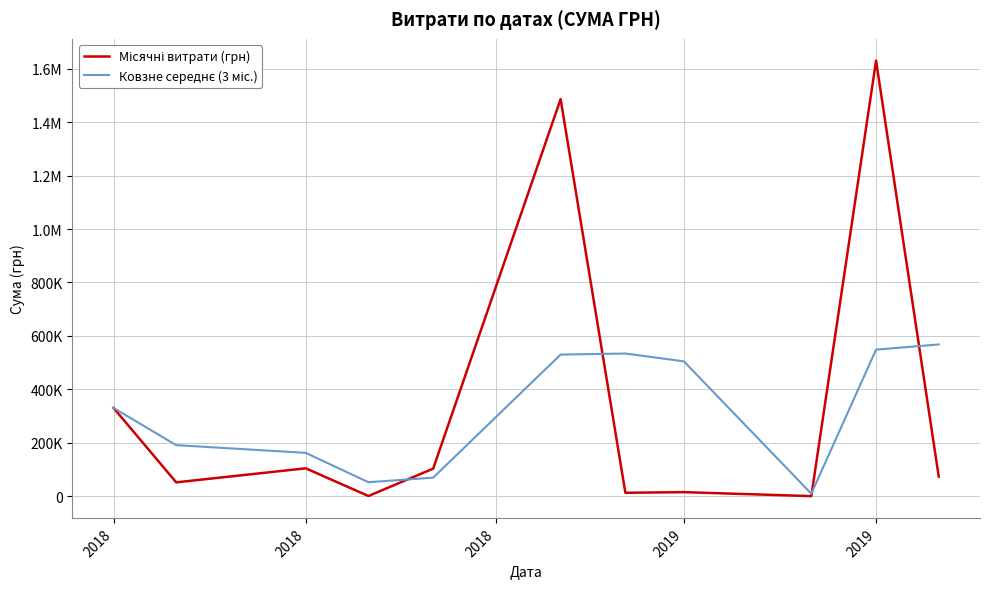

After their last crossing, which series has the higher values: Ковзне середнє (3 міс.) or Місячні витрати (грн)?

Ковзне середнє (3 міс.)